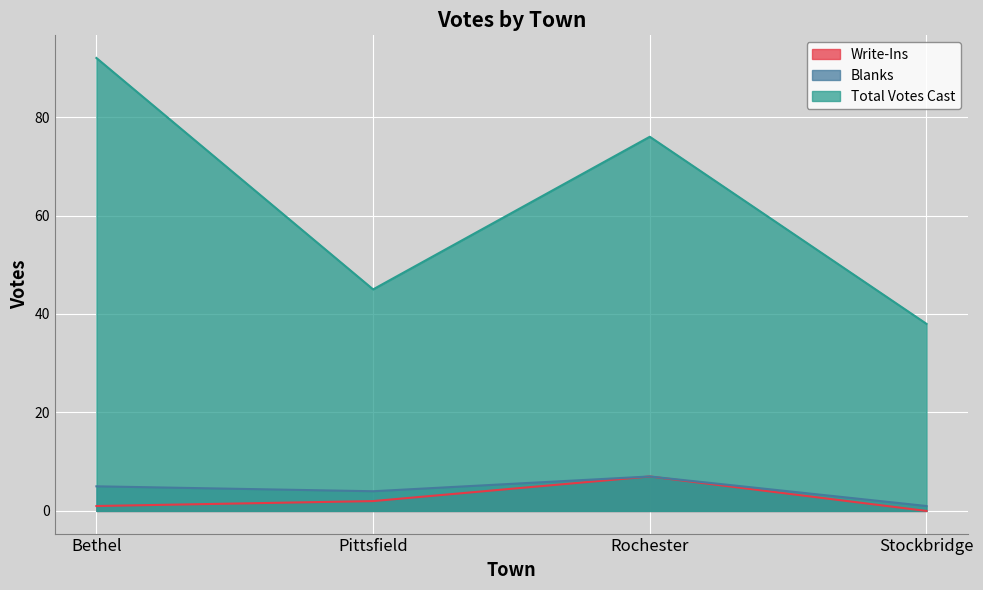

True or false: Write-Ins and Total Votes Cast cross at least once.

False